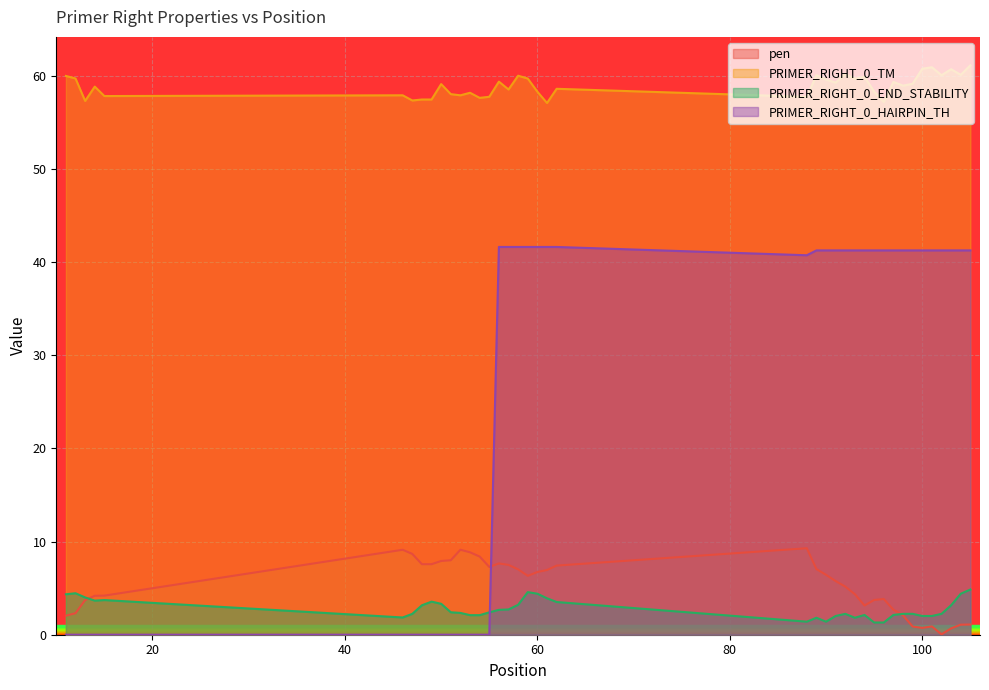

What is the total value across all series at 92?

108.8